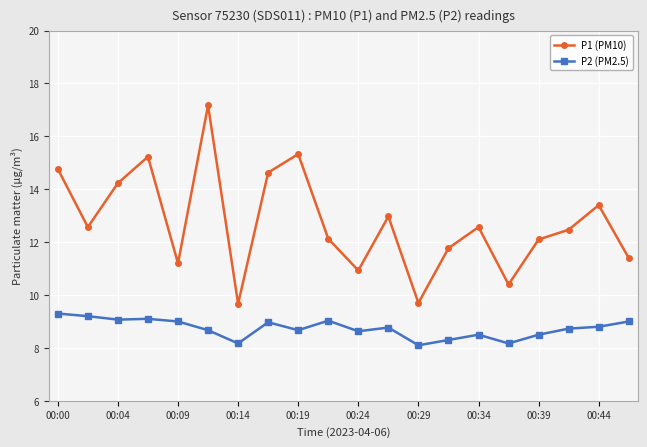

In P1 (PM10), how many points are higher than both neighbors (excluding endpoints)?

6